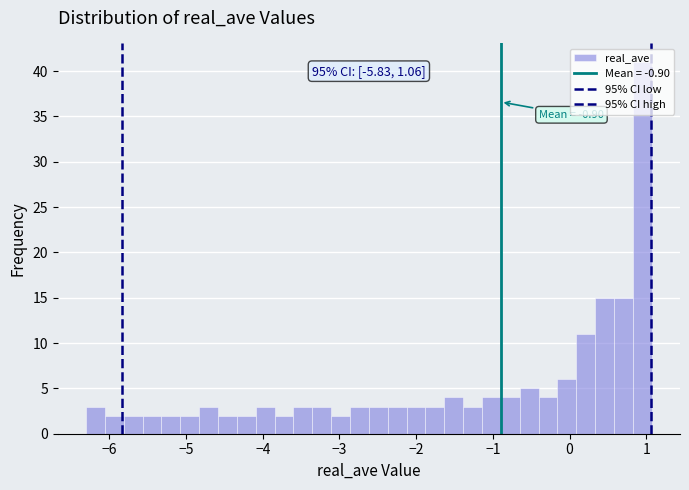

Around what value on the x-axis is the tallest bar? Give the approximate position of its centre, as read against the axis.

0.9